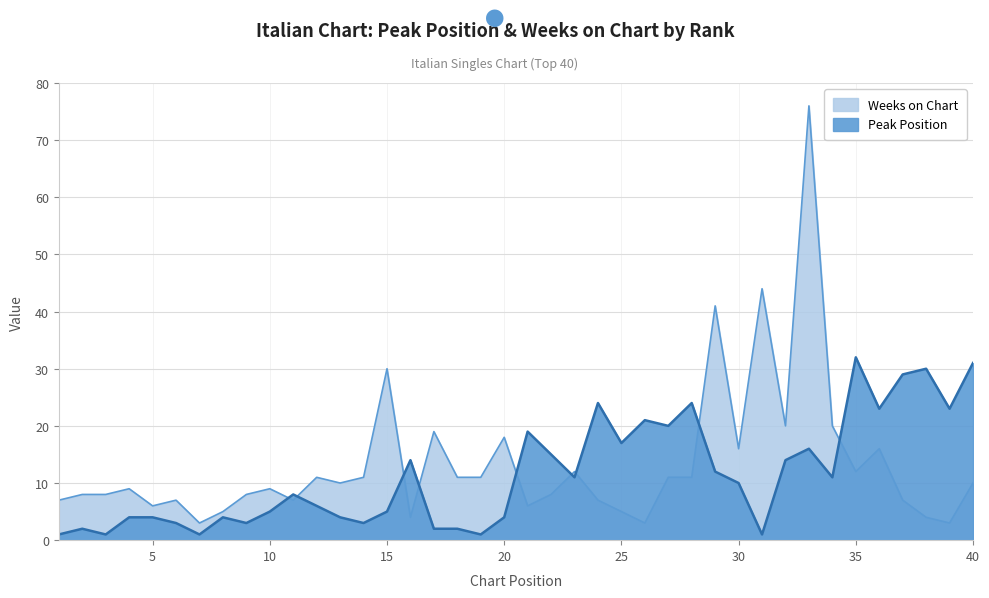

What is the difference between the maximum and minimum values in the Weeks on Chart series?

73